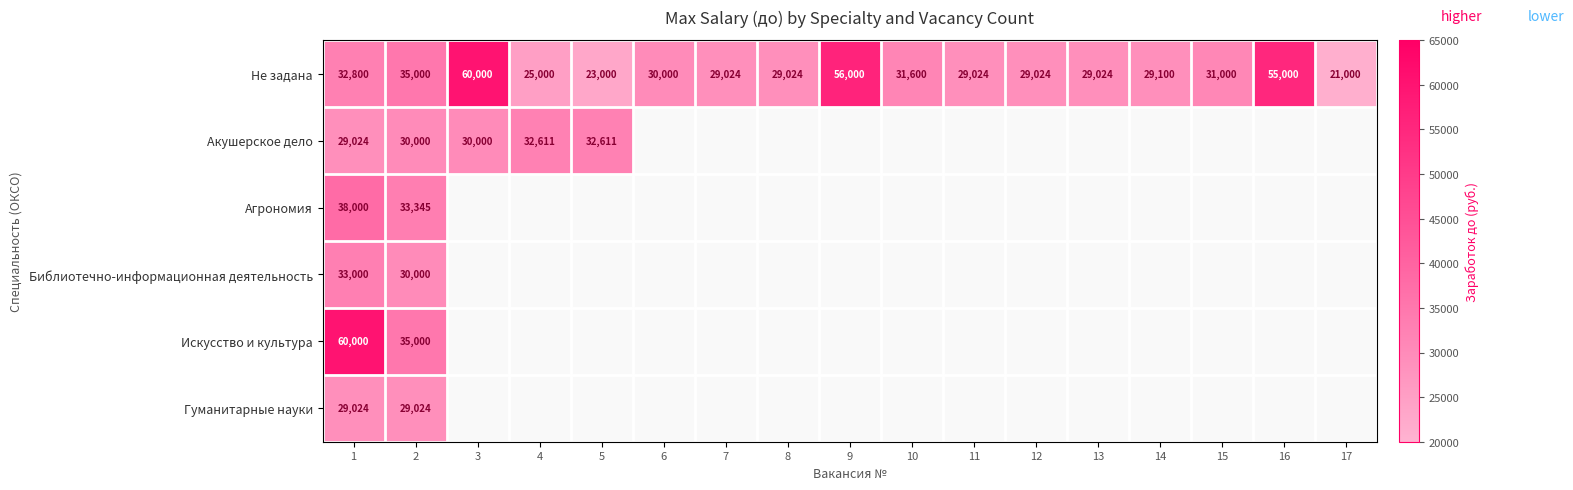

At how many categories does at least one series exceed 53195?

4